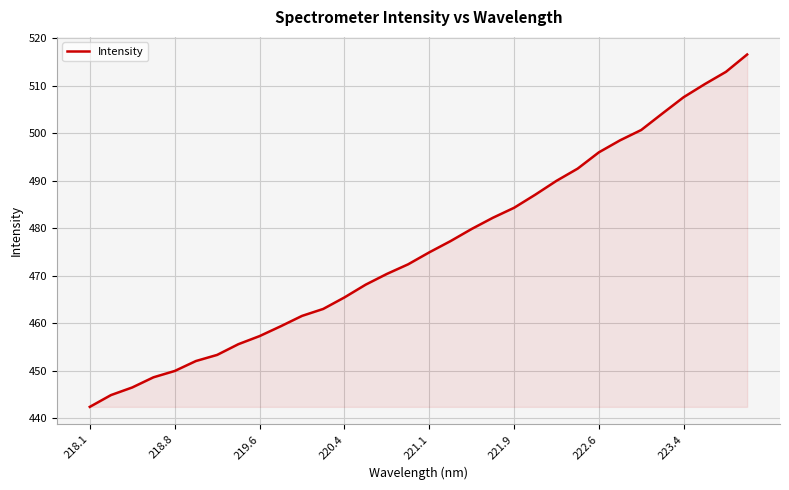

What is the smallest value displayed?

442.4